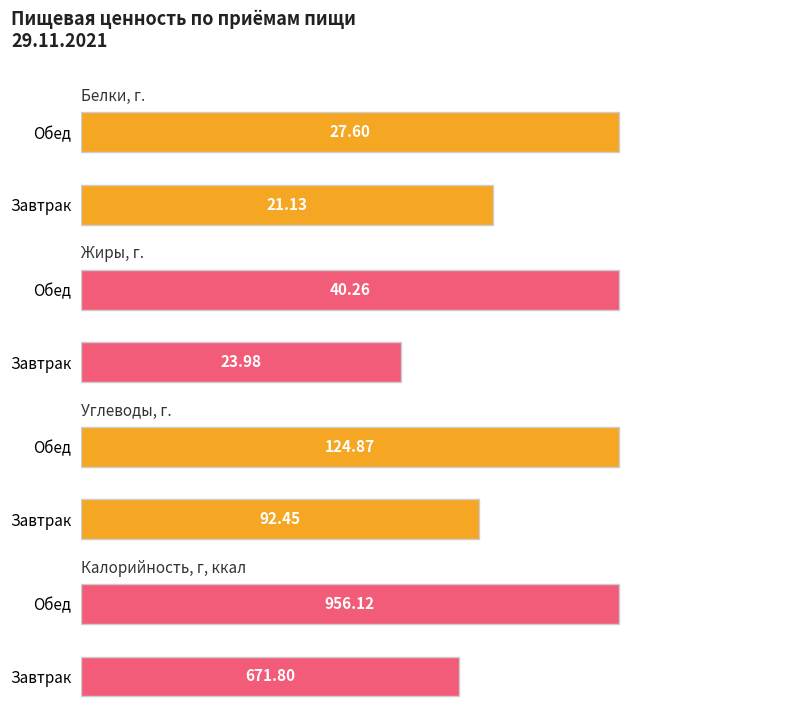

How many data points in Белки are less than 27?

1